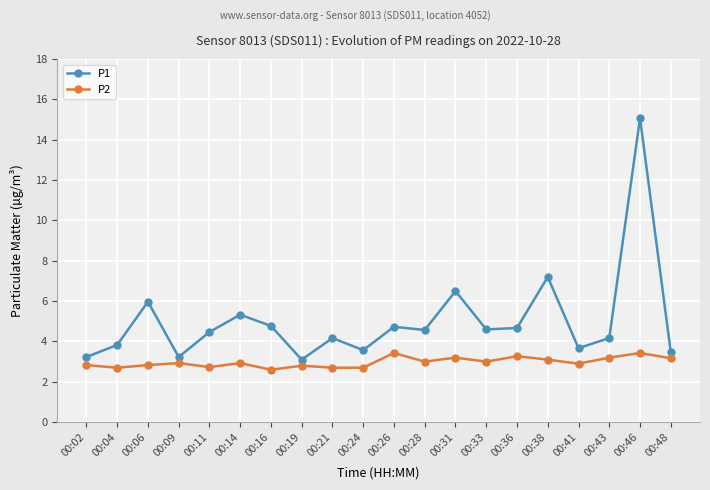

What is the value of the P2 point at the 2nd from the left?

2.7